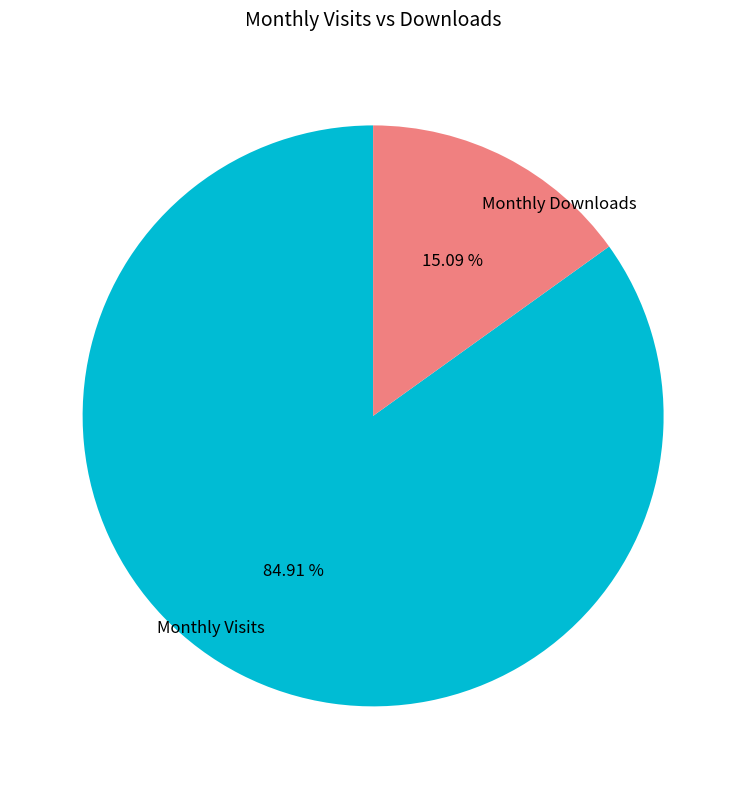

Is there any slice that represents more than half of the pie?

Yes